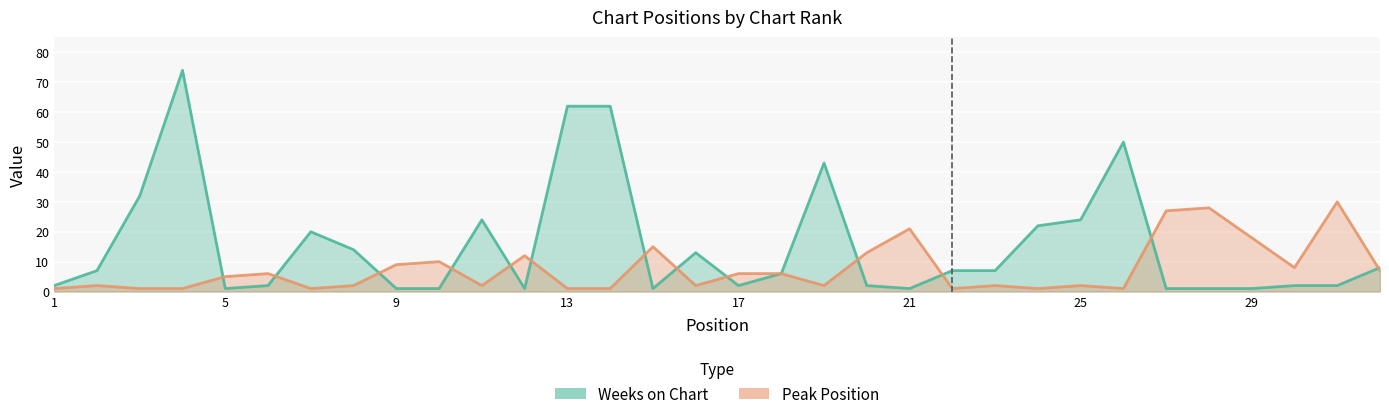

What is the difference between the maximum and minimum values in the Weeks on Chart series?

73